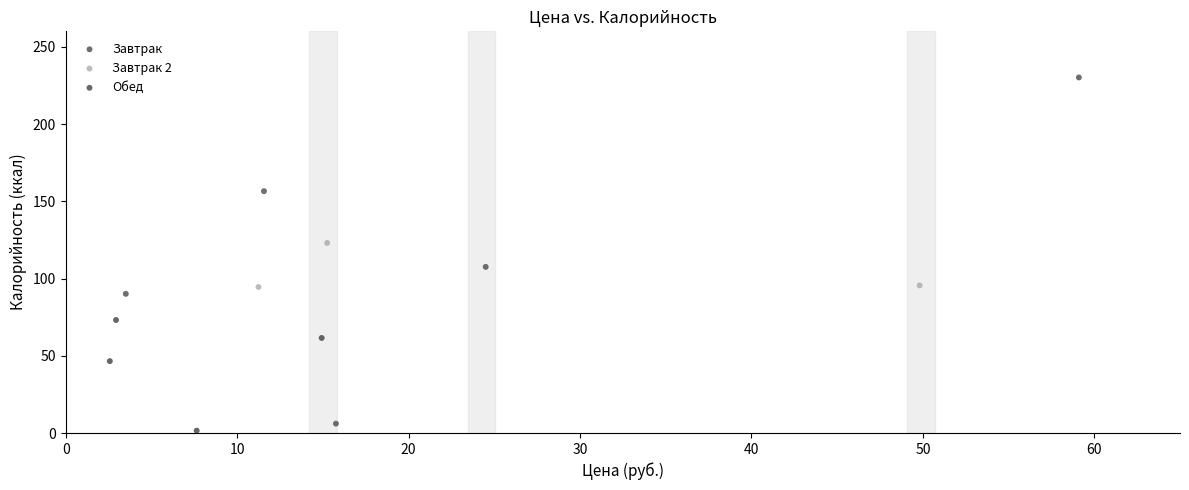

Which series contains the highest Y value?

Завтрак